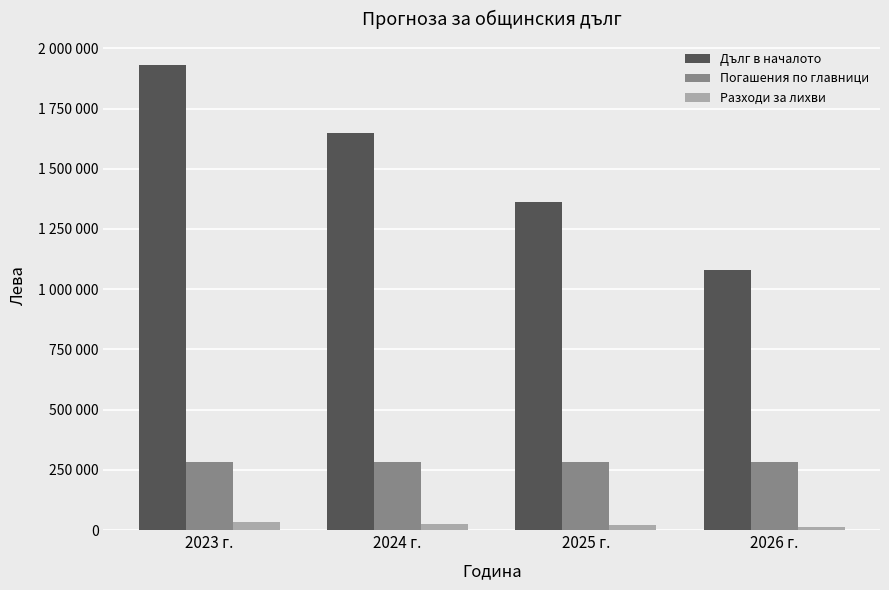

True or false: Погашения по главници has a value of 283308 at 2024 г..

True